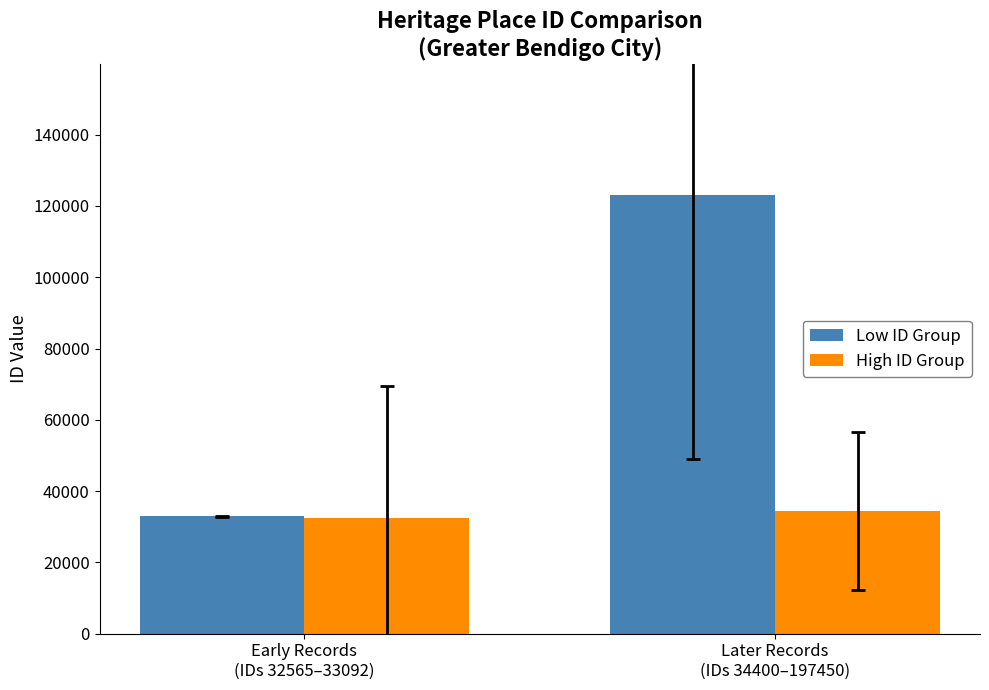

At Later Records
(IDs 34400–197450), list the series in order from largest to smallest.

Low ID Group, High ID Group